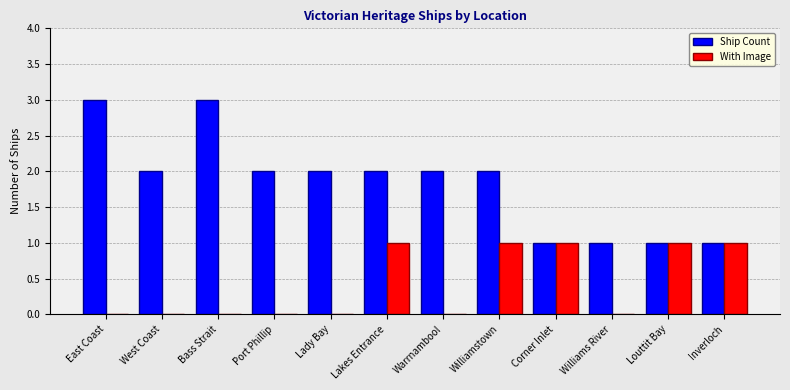

What is the sum of all With Image values?

5